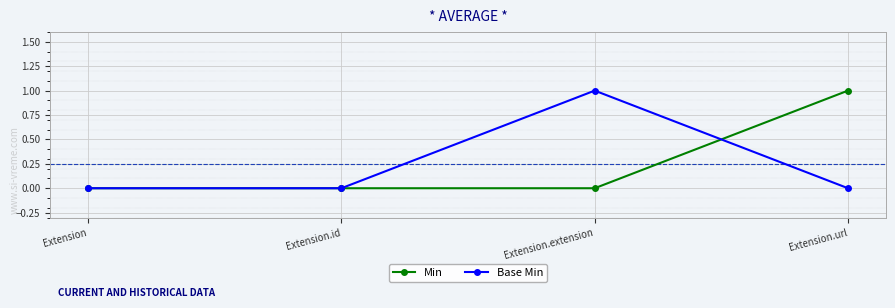

Reading left to right, extract all data points from this chart.

Min: Extension=0	Extension.id=0	Extension.extension=0	Extension.url=1
Base Min: Extension=0	Extension.id=0	Extension.extension=1	Extension.url=0